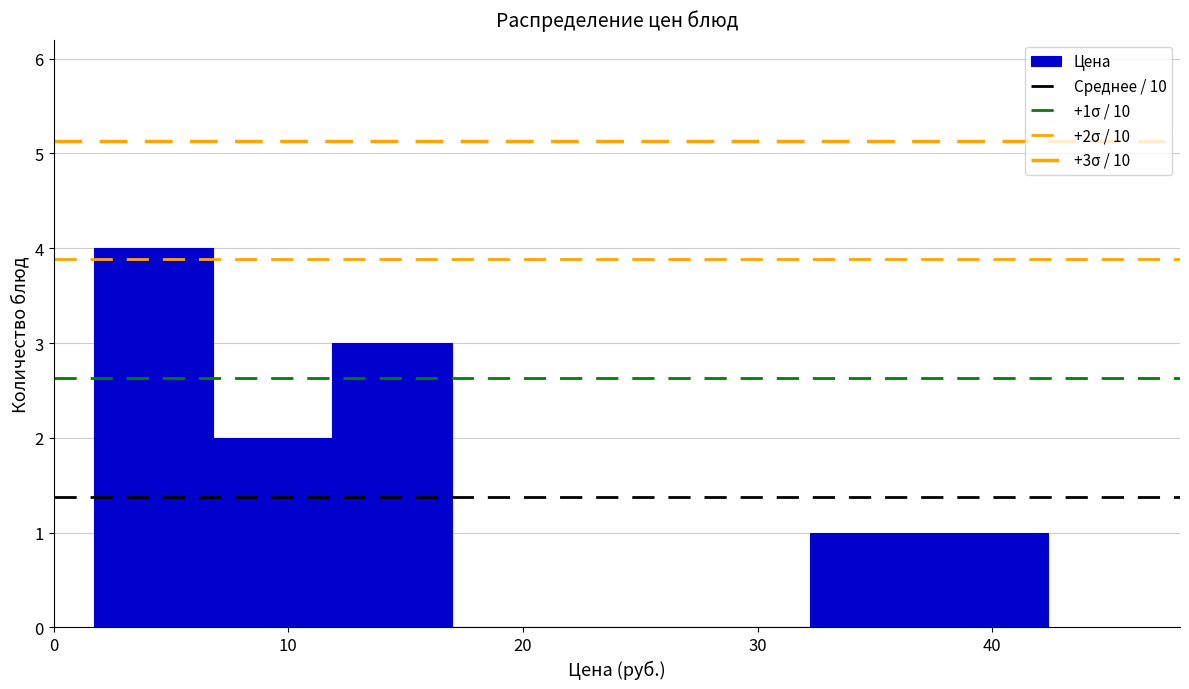

Over which range of the x-axis is the bar tallest?

2 to 7